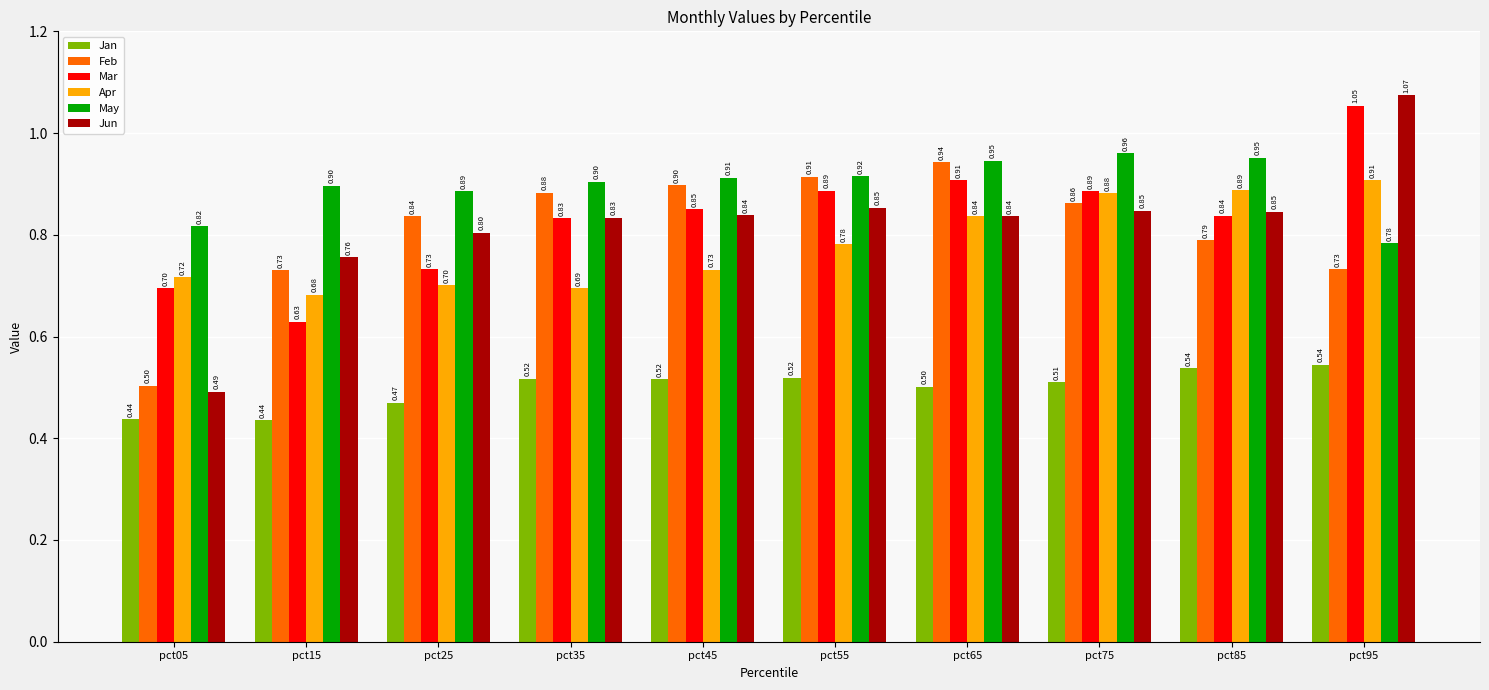

Is the value of Feb at pct85 greater than the value of May at pct35?

No